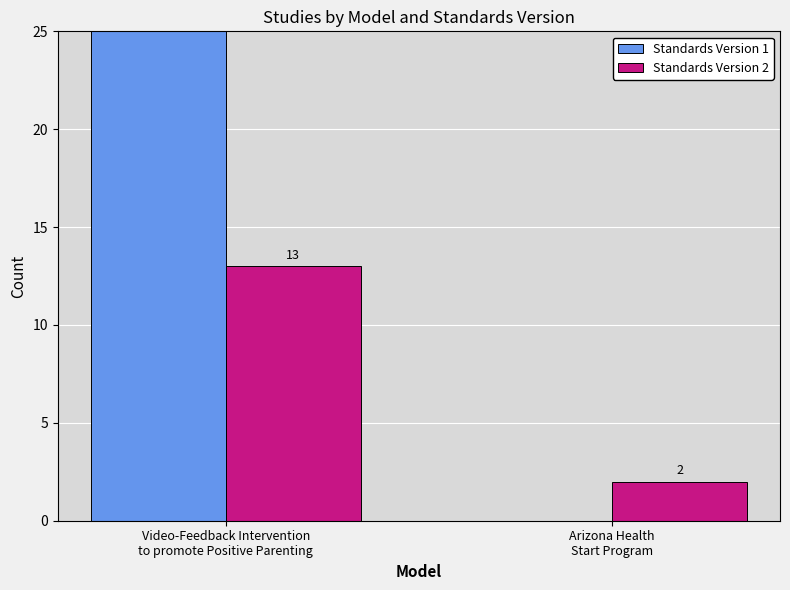

What is the sum of all Standards Version 2 values?

15